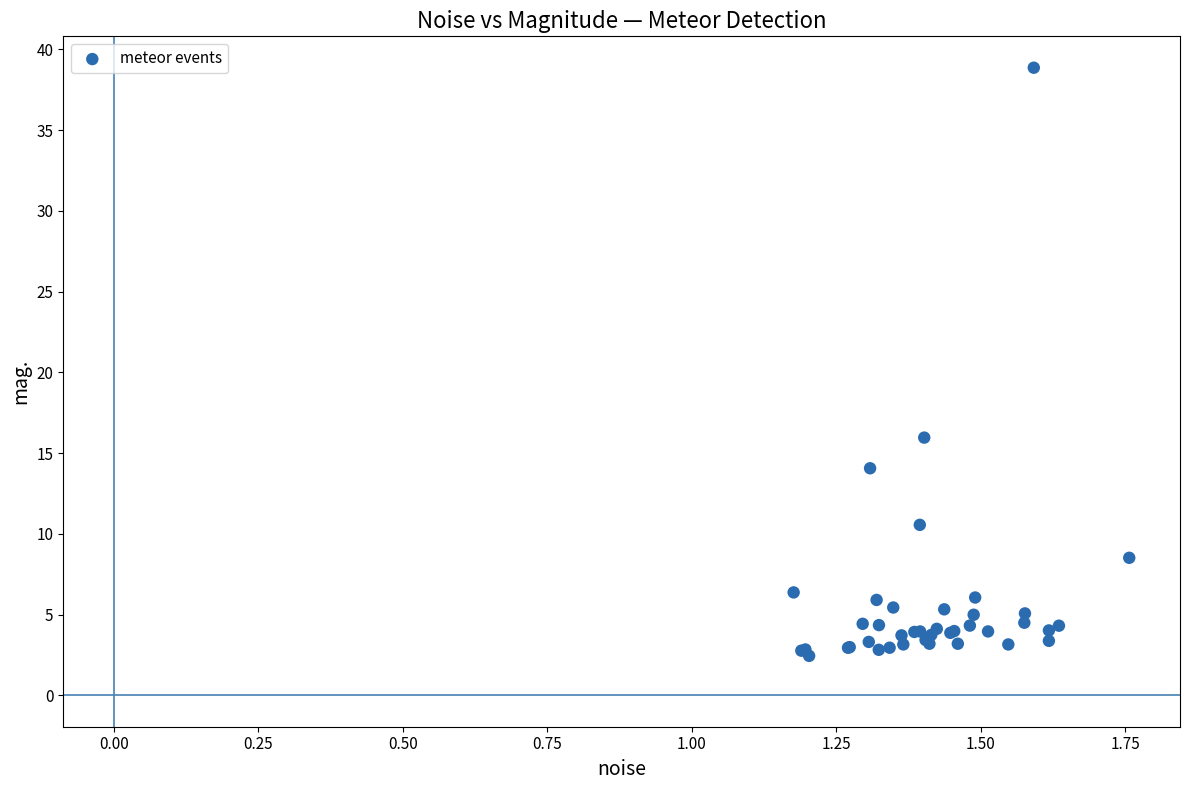

What Y value in the scatter plot is closest to 20?

16.0